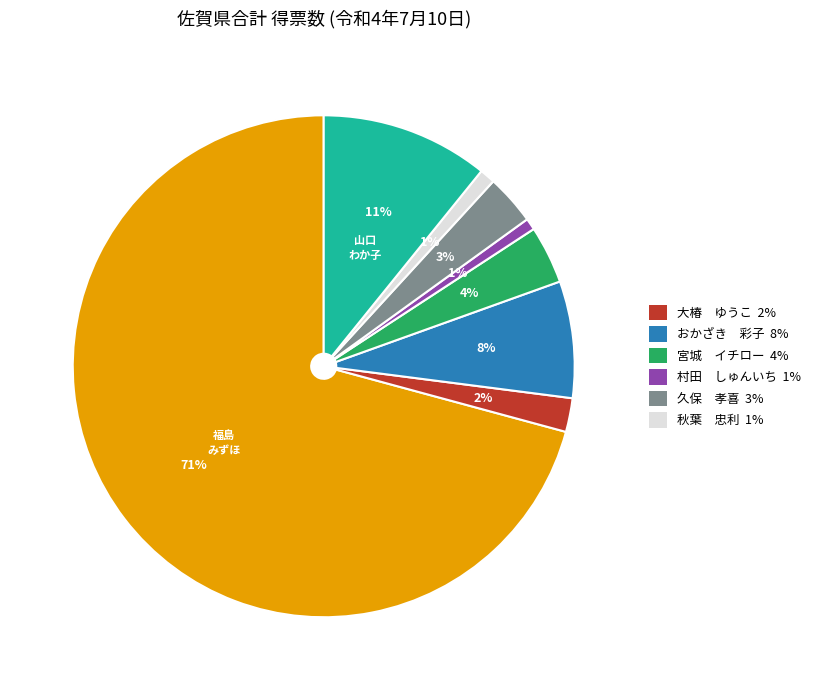

Is there a majority slice in this chart?

Yes